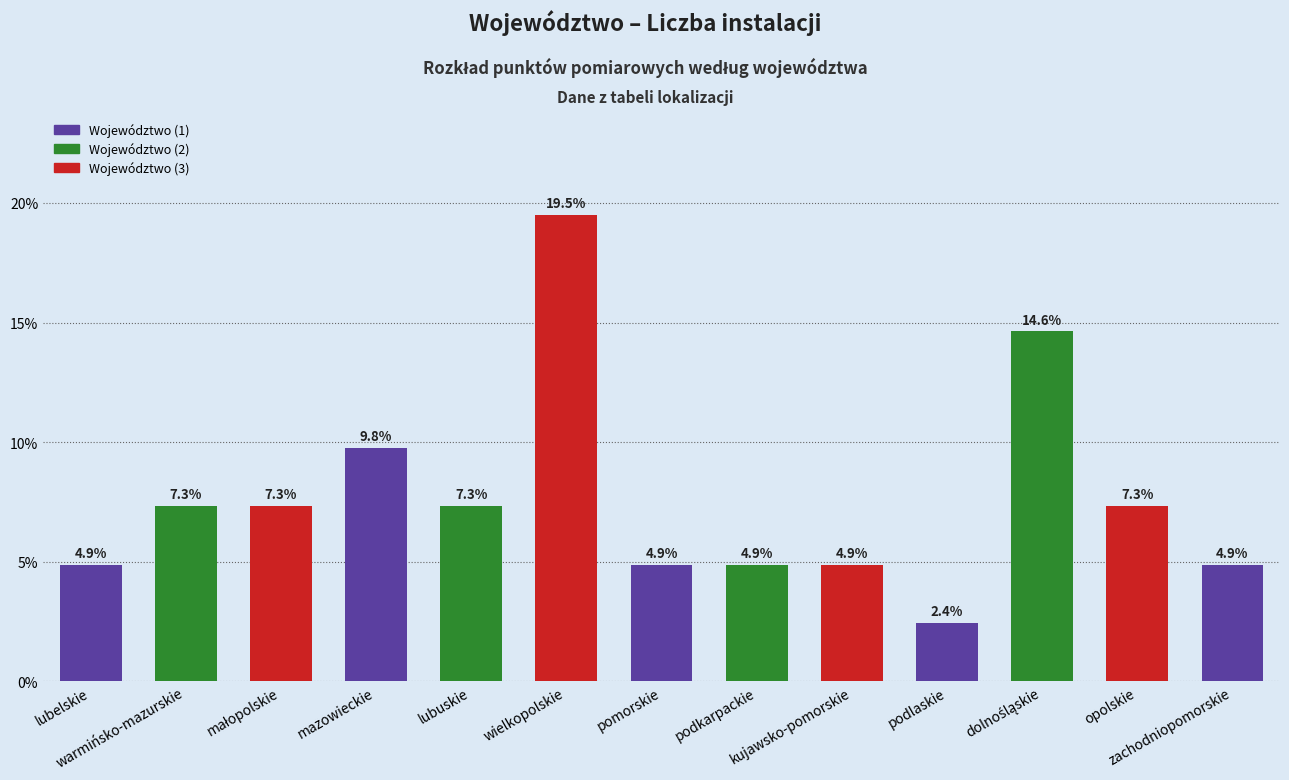

Reading right to left, transcribe all the data shown in this chart.

zachodniopomorskie=0.0	opolskie=0.1	dolnośląskie=0.1	podlaskie=0.0	kujawsko-pomorskie=0.0	podkarpackie=0.0	pomorskie=0.0	wielkopolskie=0.2	lubuskie=0.1	mazowieckie=0.1	małopolskie=0.1	warmińsko-mazurskie=0.1	lubelskie=0.0